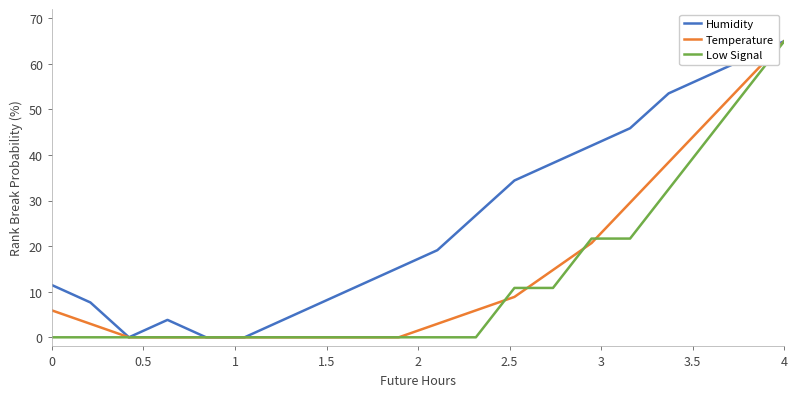

Which series has the largest total across all categories?

Humidity